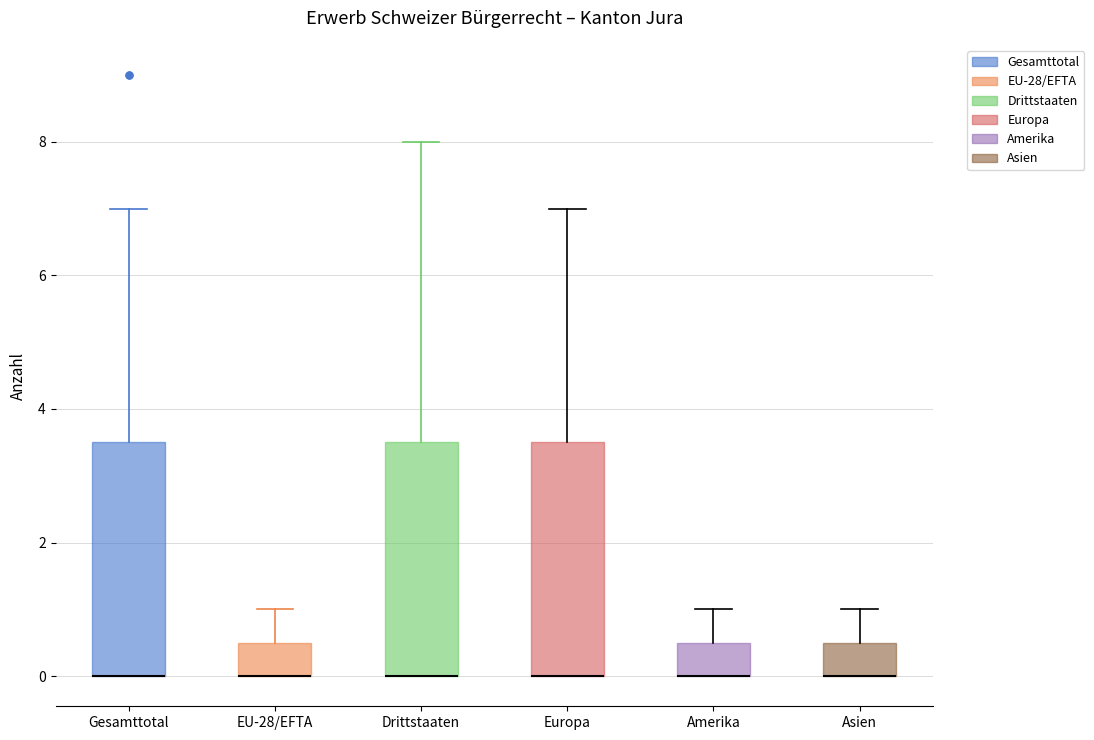

Reading left to right, read every box against the y-axis: the position of its median line, the range the box covers, and the ends of its whiskers. The values are not printed on the chart, so give them approximately, as read against the axis.

Gesamttotal: median 0.0 (drawn on the box's lower edge), box 0.0 to 3.6, whiskers 0.0 to 7.0
EU-28/EFTA: median 0.0 (drawn on the box's lower edge), box 0.0 to 0.6, whiskers 0.0 to 1.0
Drittstaaten: median 0.0 (drawn on the box's lower edge), box 0.0 to 3.6, whiskers 0.0 to 8.0
Europa: median 0.0 (drawn on the box's lower edge), box 0.0 to 3.6, whiskers 0.0 to 7.0
Amerika: median 0.0 (drawn on the box's lower edge), box 0.0 to 0.6, whiskers 0.0 to 1.0
Asien: median 0.0 (drawn on the box's lower edge), box 0.0 to 0.6, whiskers 0.0 to 1.0